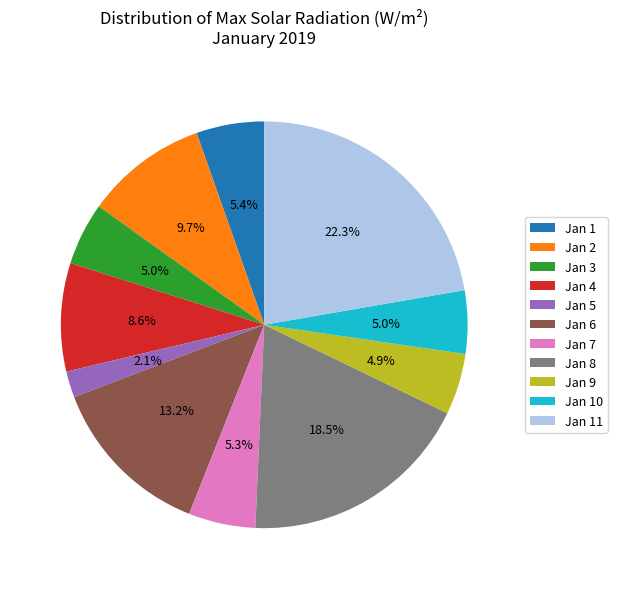

Between Jan 6 and Jan 10, which is larger?

Jan 6